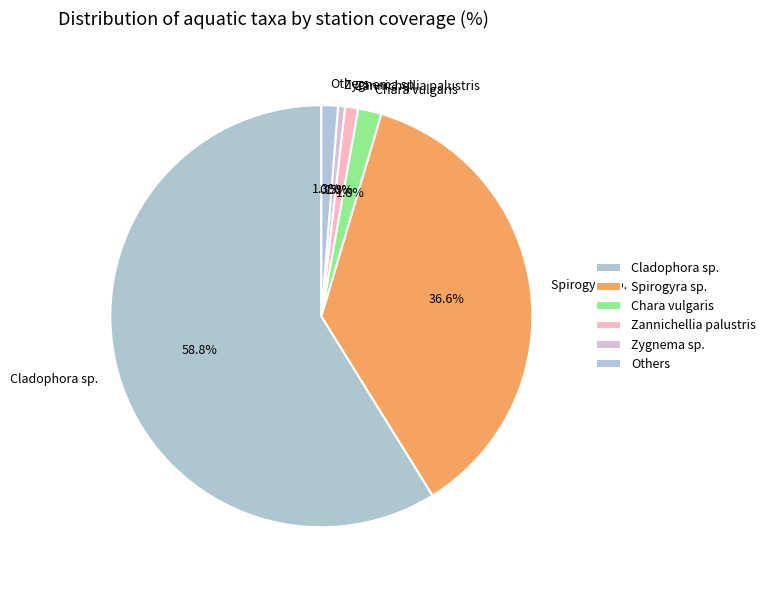

What percentage is NOT represented by Zannichellia palustris?

99.0%